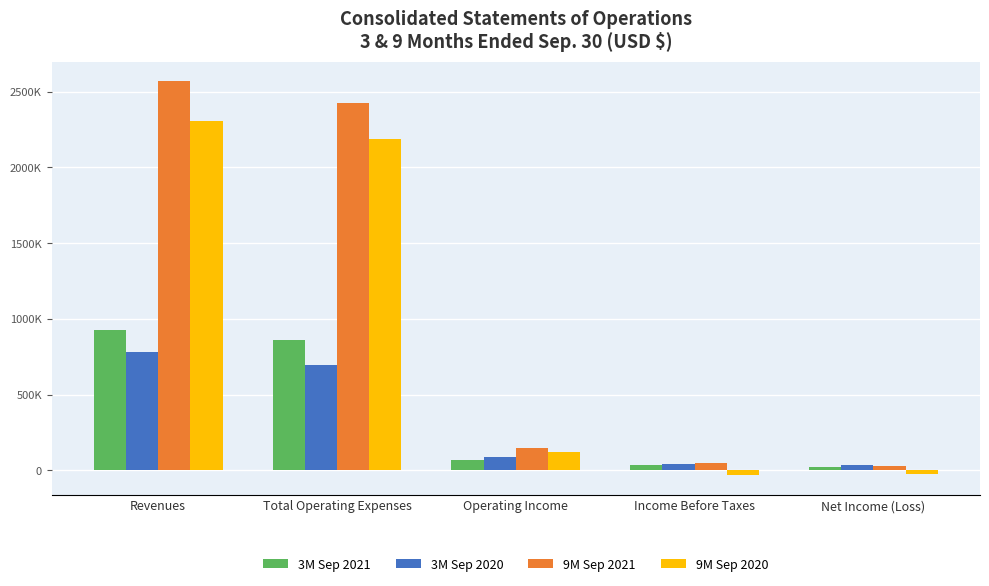

What are all the series names shown in the legend?

3M Sep 2021, 3M Sep 2020, 9M Sep 2021, 9M Sep 2020